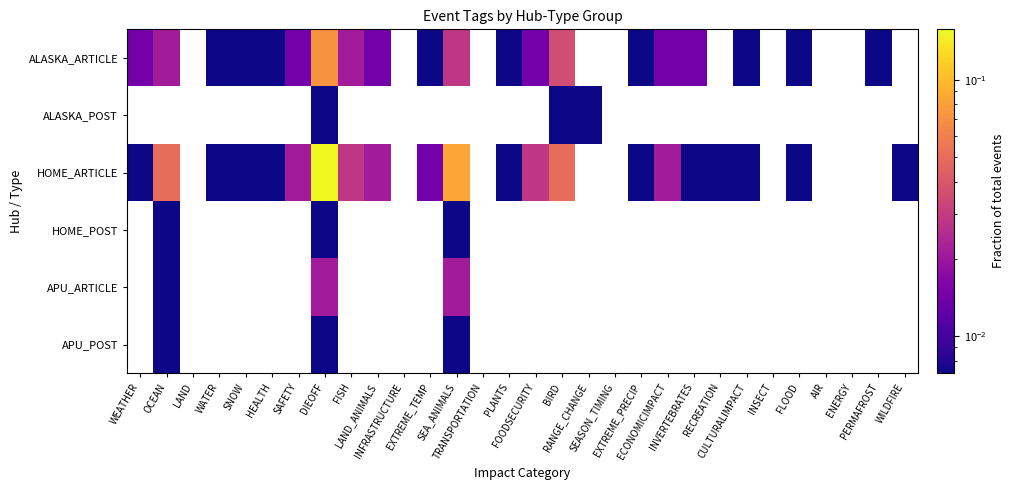

What is the greatest value displayed?

0.2